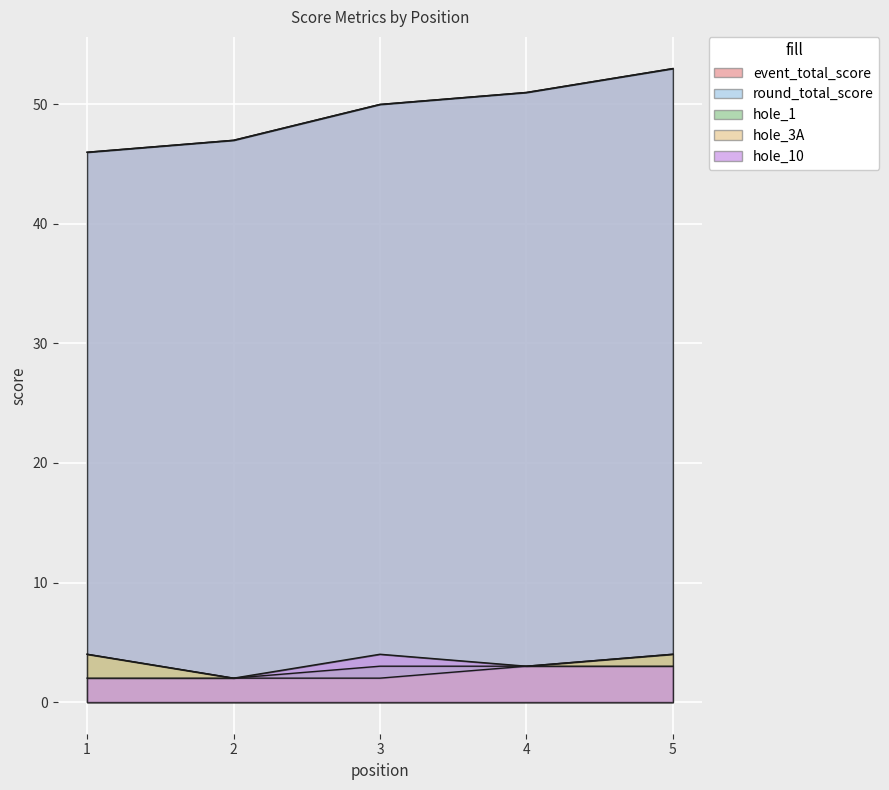

How many lines are shown in the chart?

5